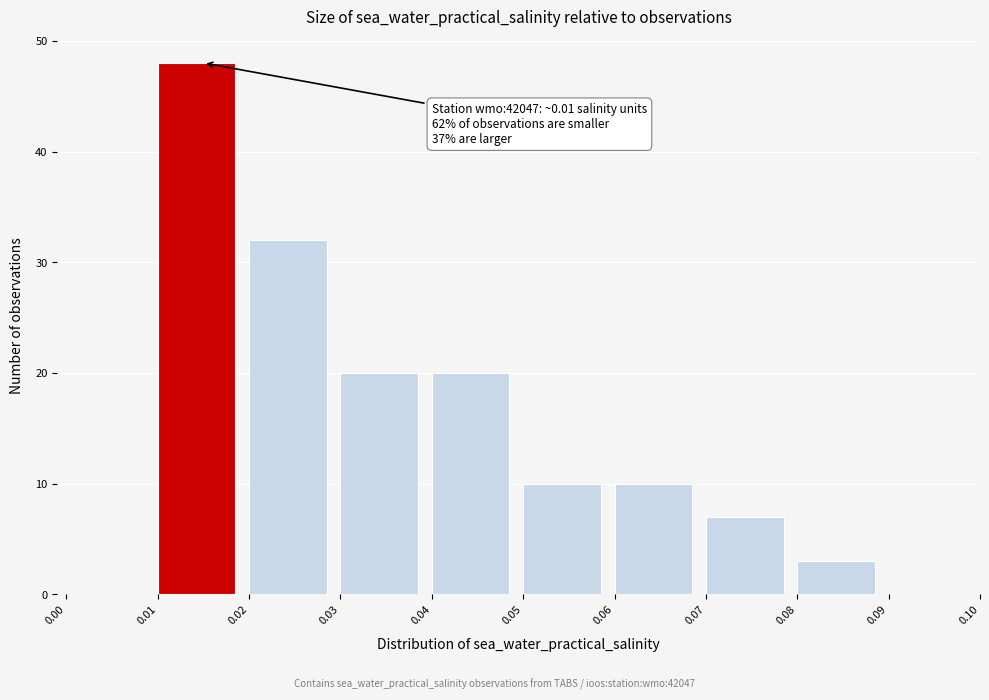

Over which range of the x-axis is the bar tallest?

0.01 to 0.02